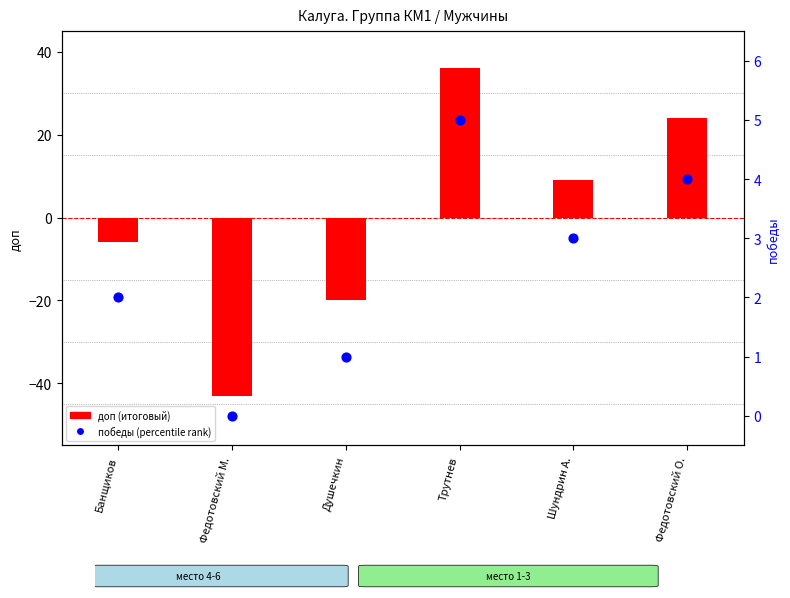

What is the total value across all series at Шундрин А.?

12